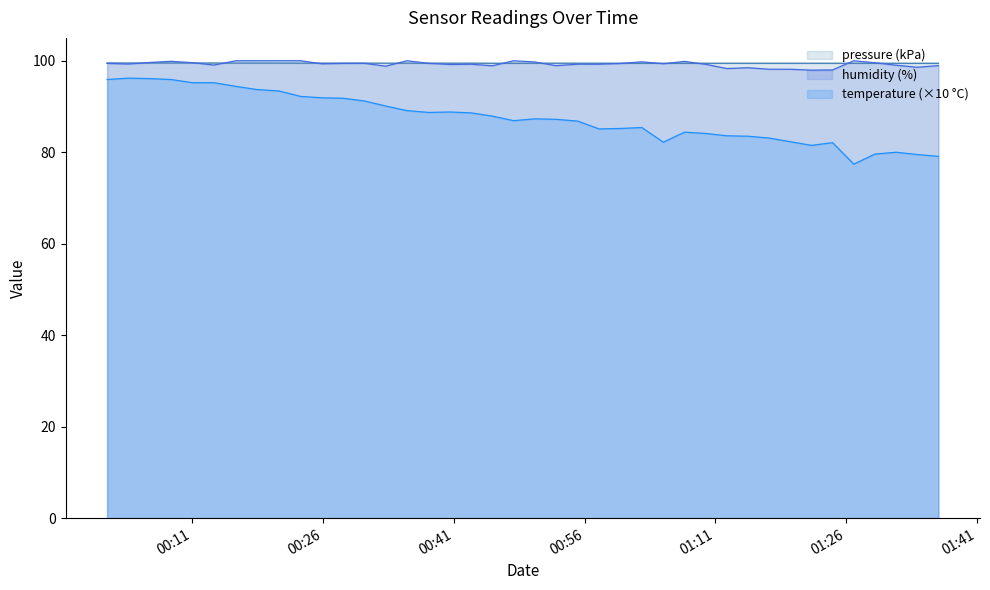

How many interior local peaks does the temperature series have?

7